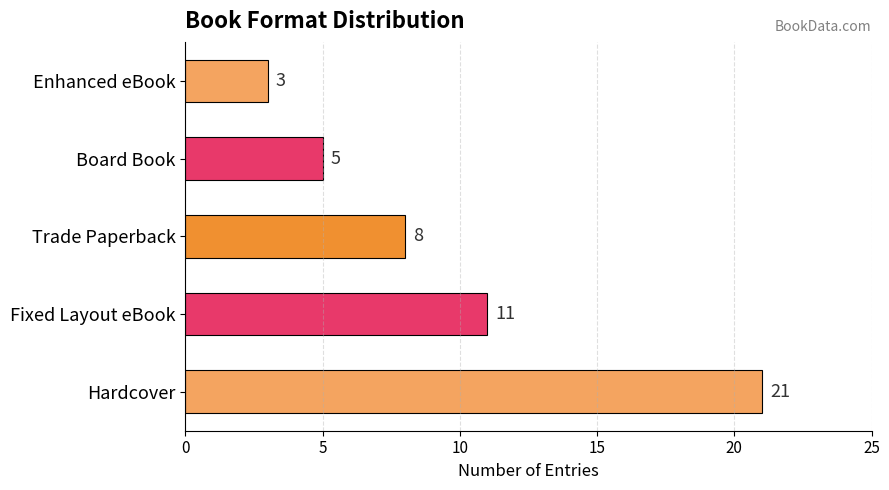

What is the difference between the maximum and minimum values?

18